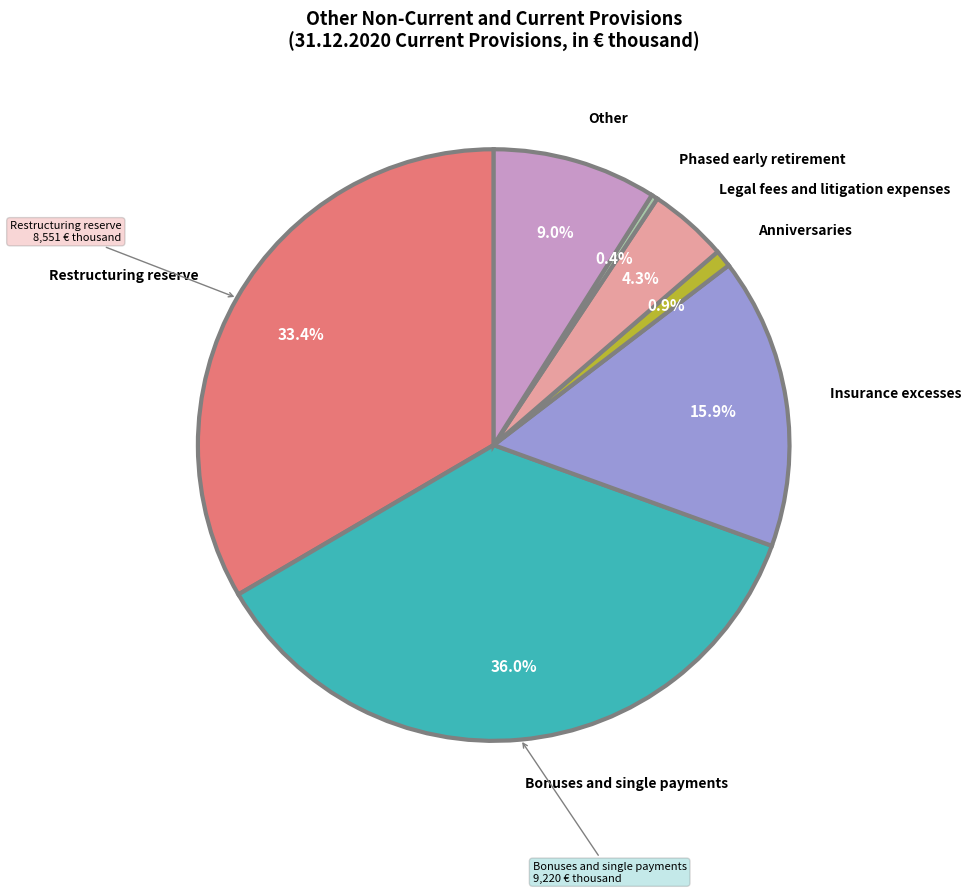

Is there a majority slice in this chart?

No